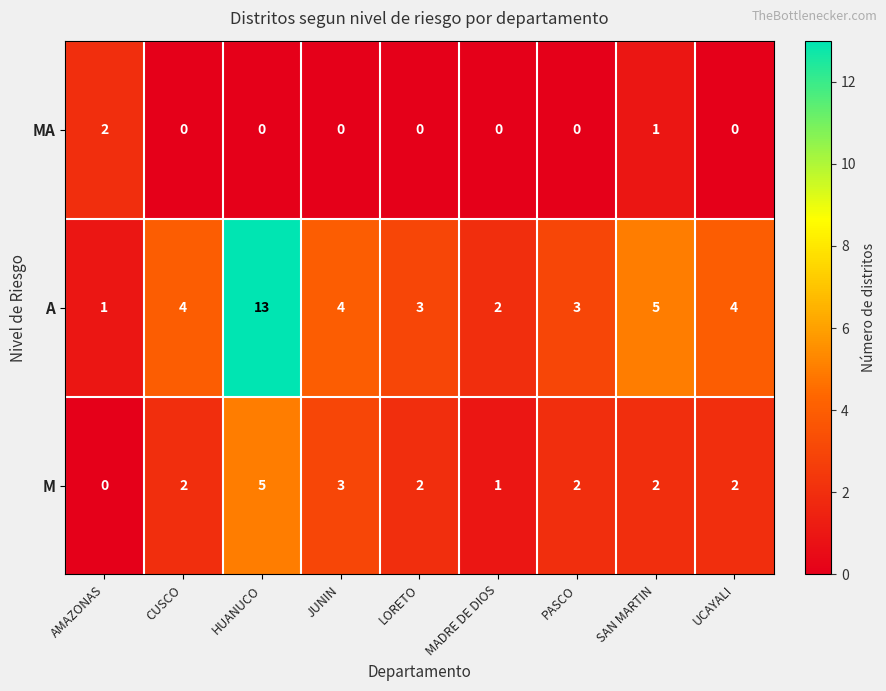

True or false: M has a value of 1 at LORETO.

False